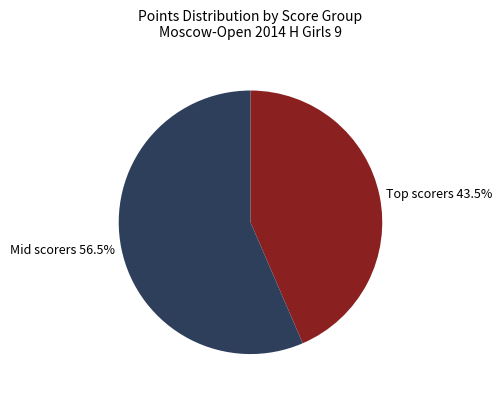

Rank the categories by value from highest to lowest.

Mid scorers 56.5%, Top scorers 43.5%